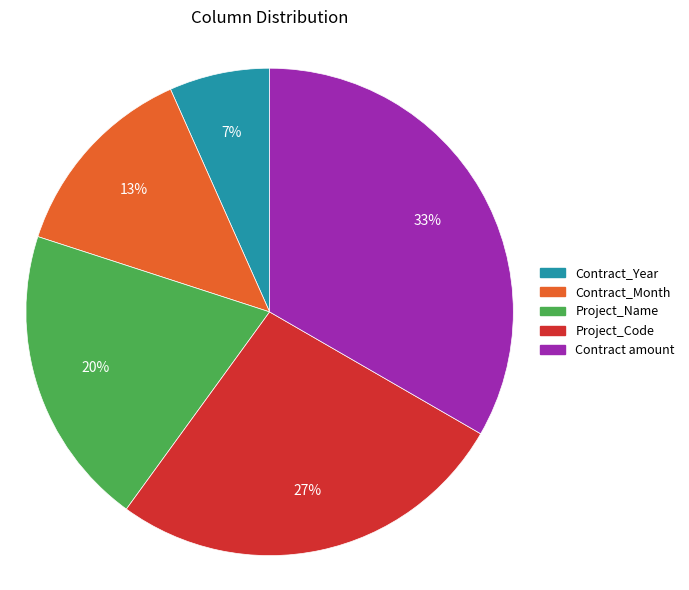

To the nearest percent, what portion does Contract_Month represent?

13%